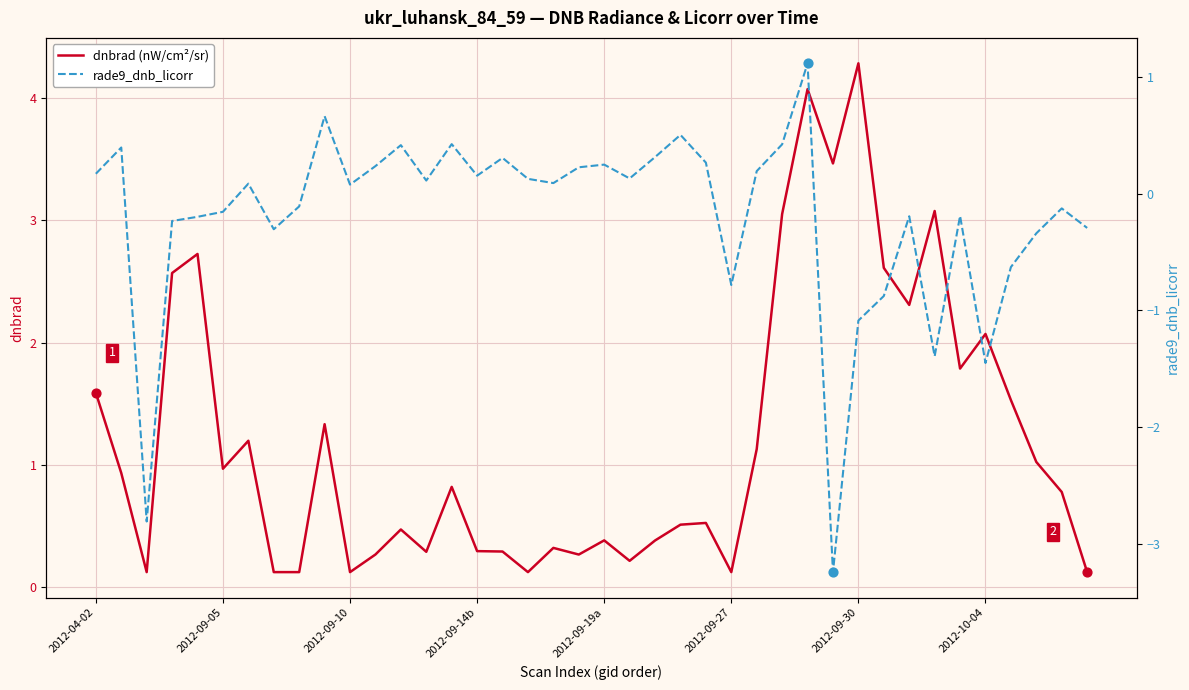

Is the value of dnbrad (nW/cm²/sr) at 21 greater than the value of rade9_dnb_licorr at 18?

Yes